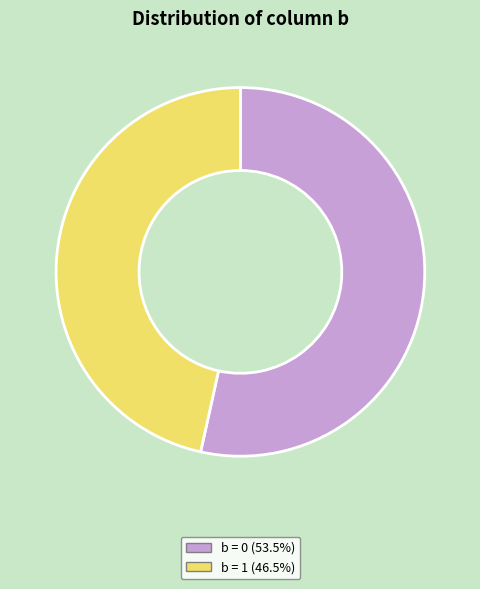

Is there a majority slice in this chart?

Yes